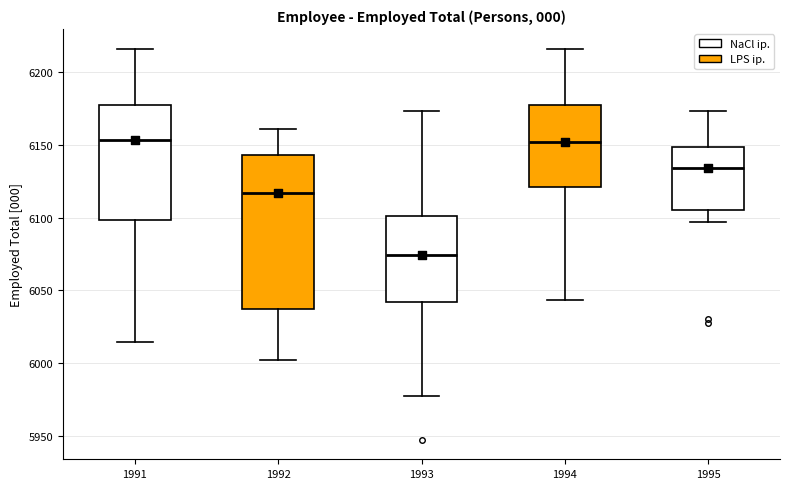

Comparing the boxes themselves (not the whiskers), which one is the tallest?

1992